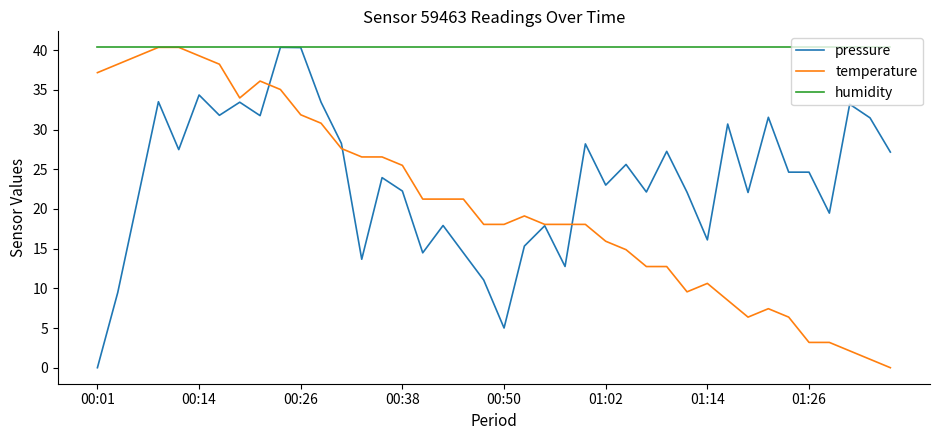

Which series has the largest total across all categories?

humidity